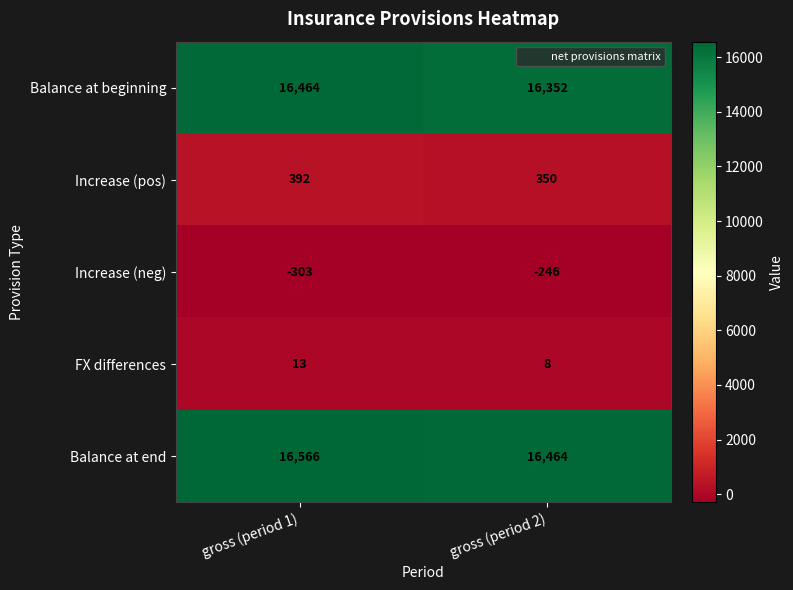

Which series has the largest total across all categories?

Balance at end